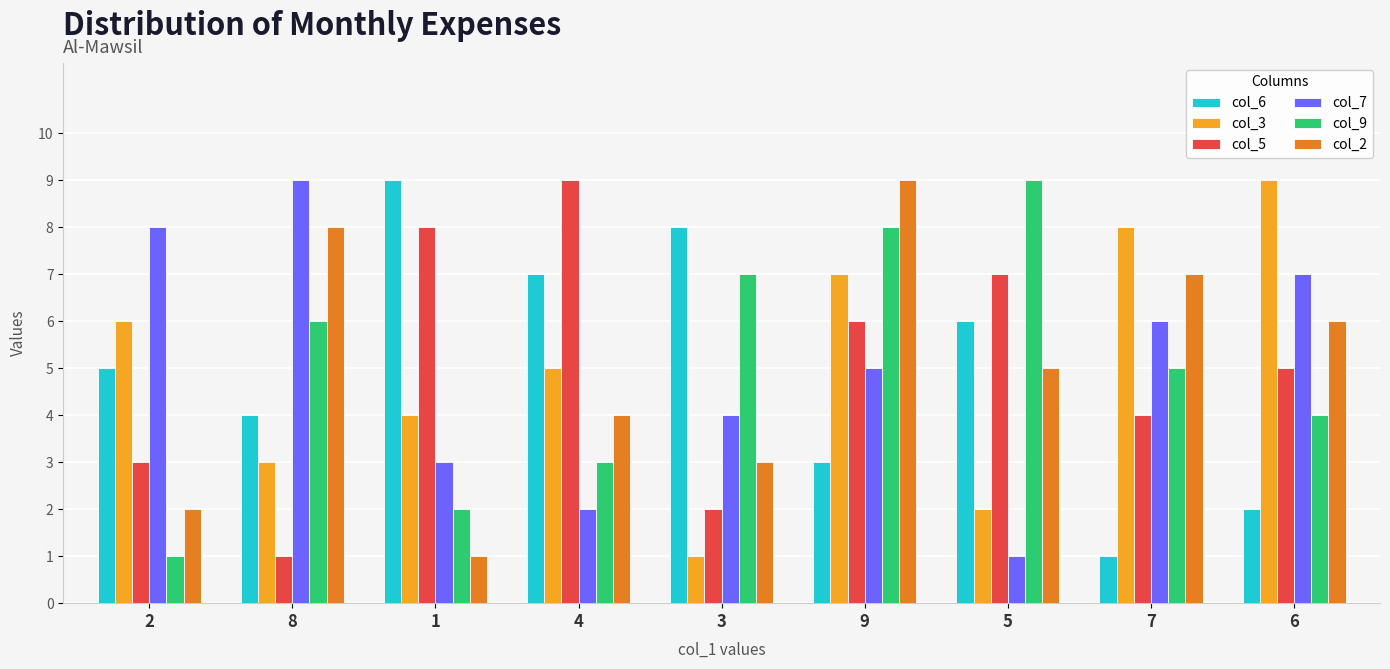

Reading left to right, list all the values displayed in this chart.

col_6: 5	4	9	7	8	3	6	1	2
col_3: 6	3	4	5	1	7	2	8	9
col_5: 3	1	8	9	2	6	7	4	5
col_7: 8	9	3	2	4	5	1	6	7
col_9: 1	6	2	3	7	8	9	5	4
col_2: 2	8	1	4	3	9	5	7	6